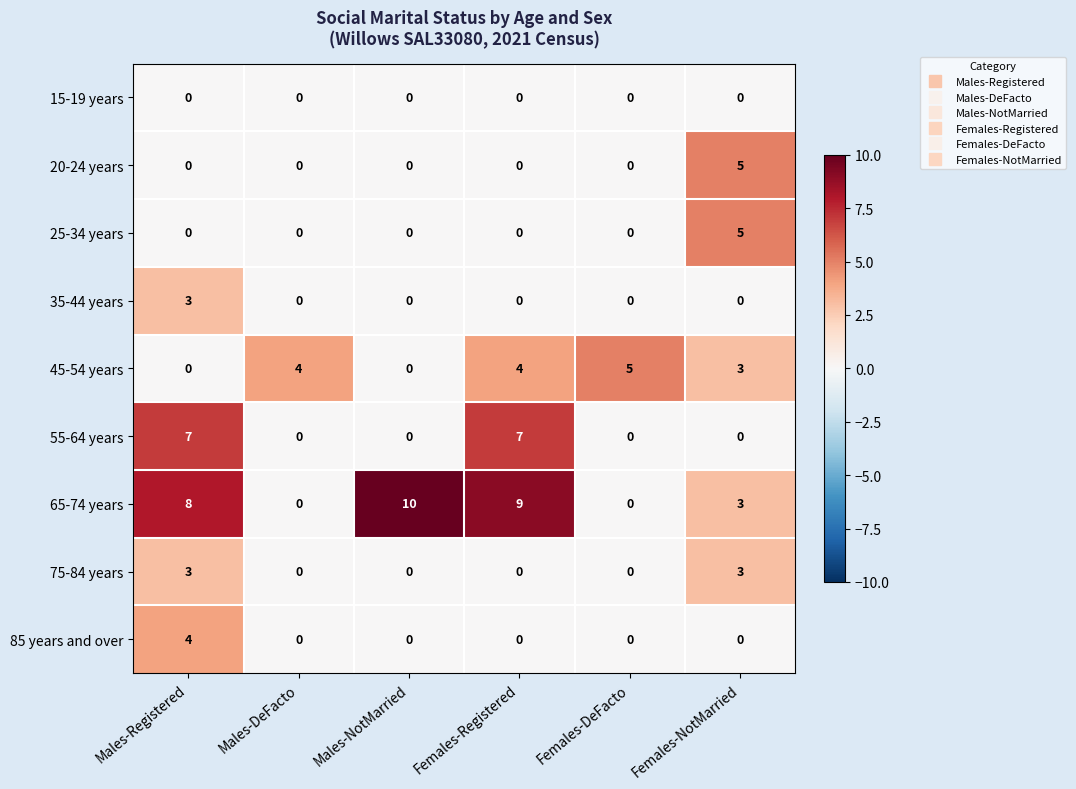

Count the number of categories in the chart.

6